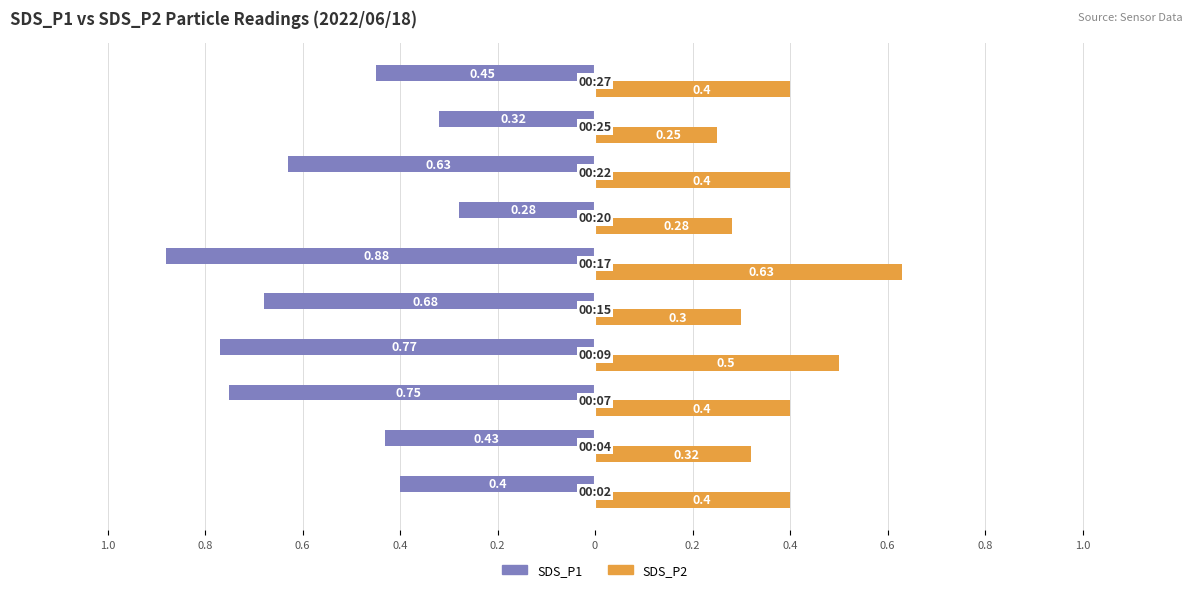

What are all the series names shown in the legend?

SDS_P1, SDS_P2